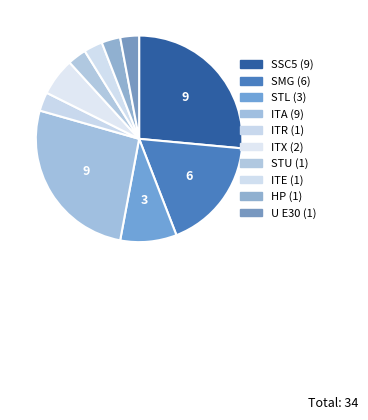

To the nearest percent, what is the difference between the largest and smallest slice percentages?

24%